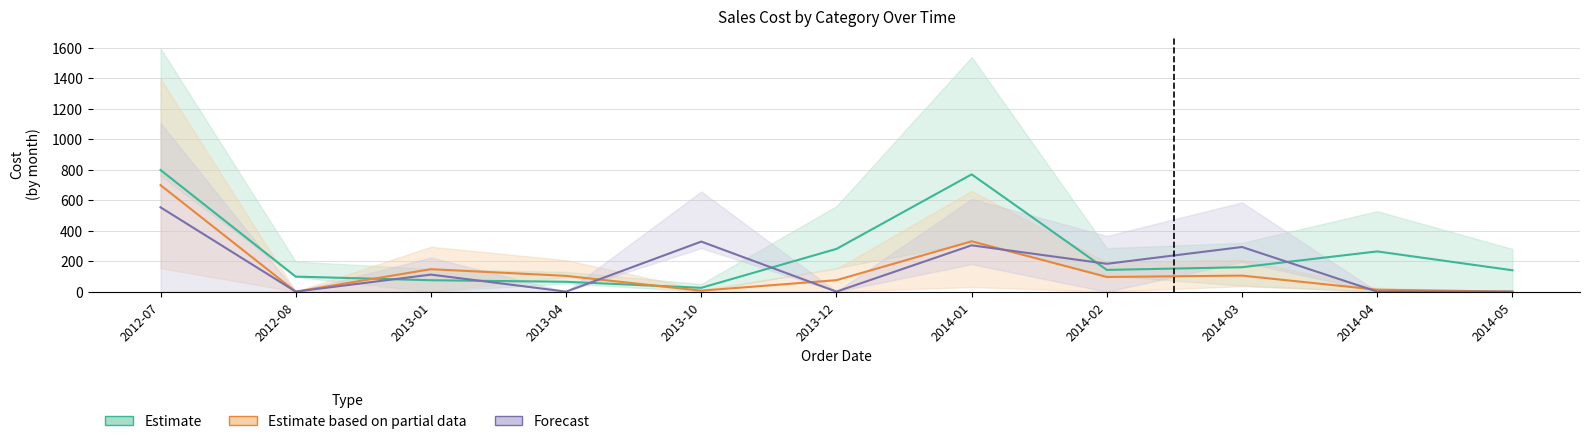

Where do Estimate based on partial data and Forecast first cross each other?

2013-04 and 2013-10